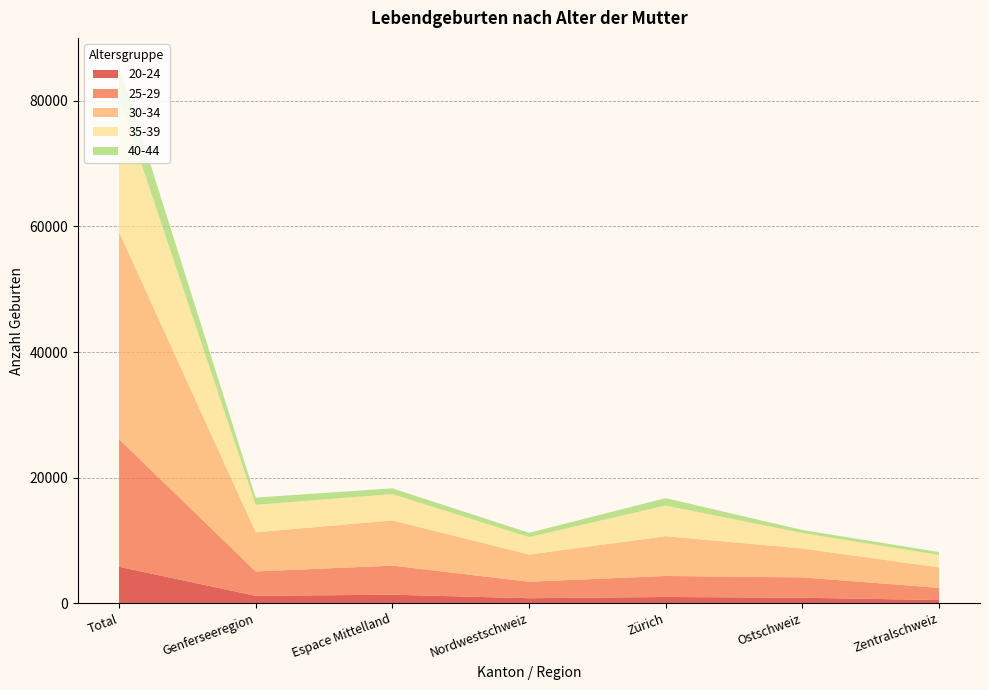

Reading right to left, list all the values displayed in this chart.

20-24: Zentralschweiz=497	Ostschweiz=859	Zürich=983	Nordwestschweiz=782	Espace Mittelland=1350	Genferseeregion=1164	Total=5800
25-29: Zentralschweiz=1939	Ostschweiz=3245	Zürich=3343	Nordwestschweiz=2629	Espace Mittelland=4629	Genferseeregion=3884	Total=20320
30-34: Zentralschweiz=3257	Ostschweiz=4602	Zürich=6337	Nordwestschweiz=4333	Espace Mittelland=7193	Genferseeregion=6244	Total=33021
35-39: Zentralschweiz=1980	Ostschweiz=2460	Zürich=4891	Nordwestschweiz=2783	Espace Mittelland=4202	Genferseeregion=4373	Total=21469
40-44: Zentralschweiz=472	Ostschweiz=490	Zürich=1172	Nordwestschweiz=678	Espace Mittelland=917	Genferseeregion=1155	Total=5147